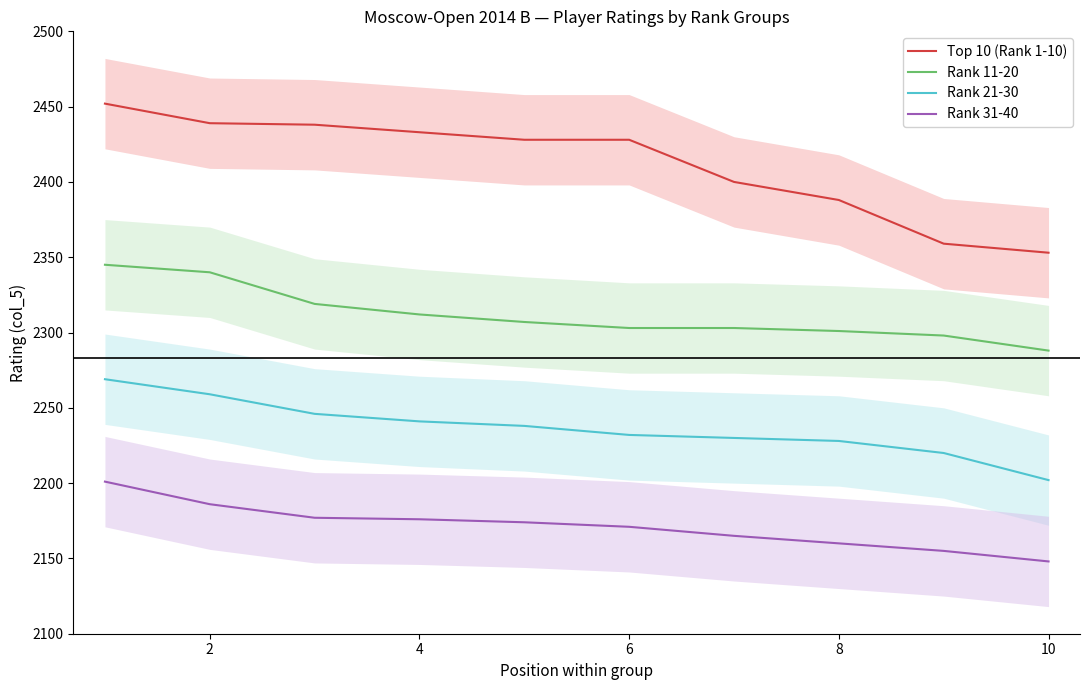

The Rank 21-30 series shows 3582 at 8. True or false?

False